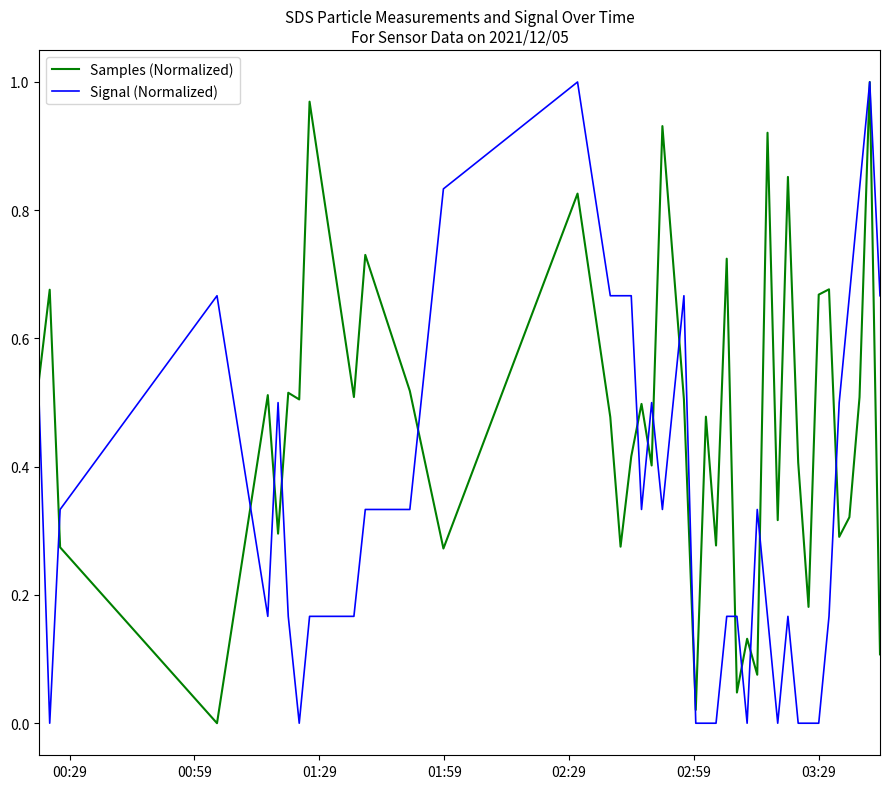

Rank the series by their average value, from highest to lowest.

Samples (Normalized), Signal (Normalized)